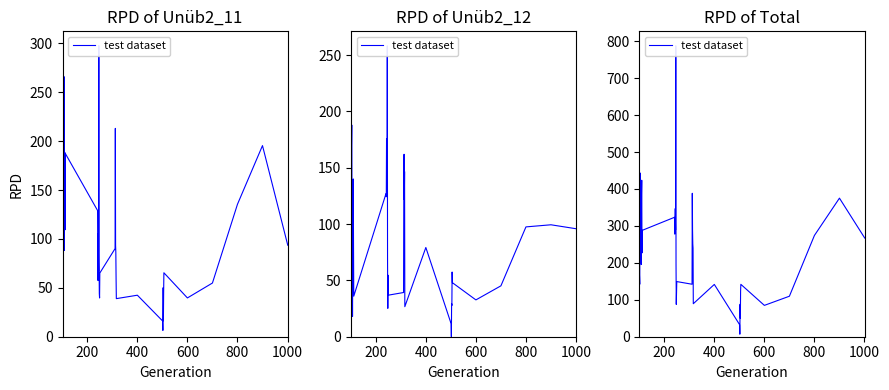

How many categories are shown in the chart?

40